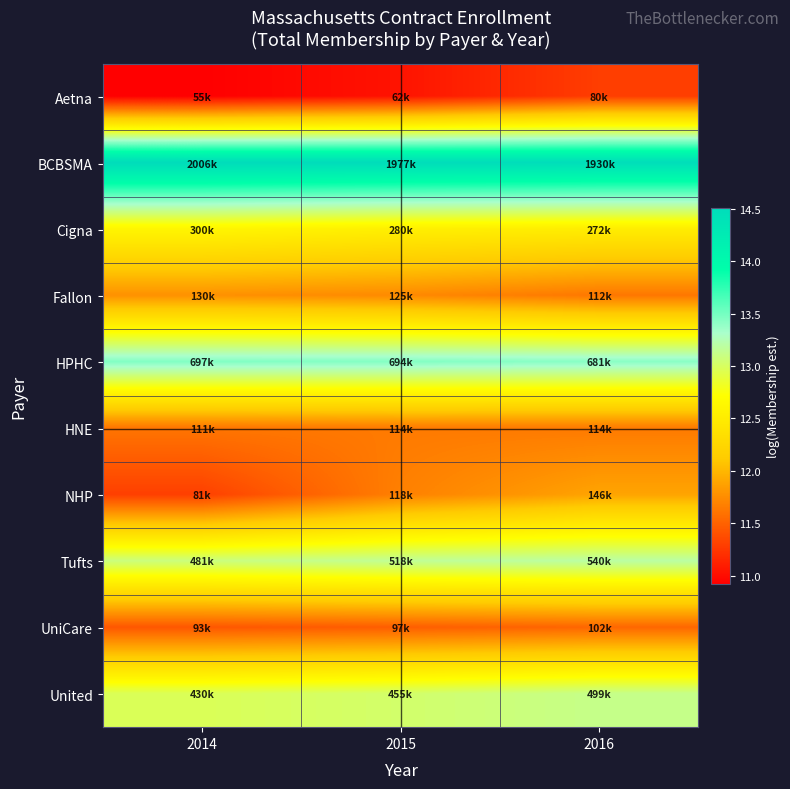

Which series has the largest total across all categories?

BCBSMA